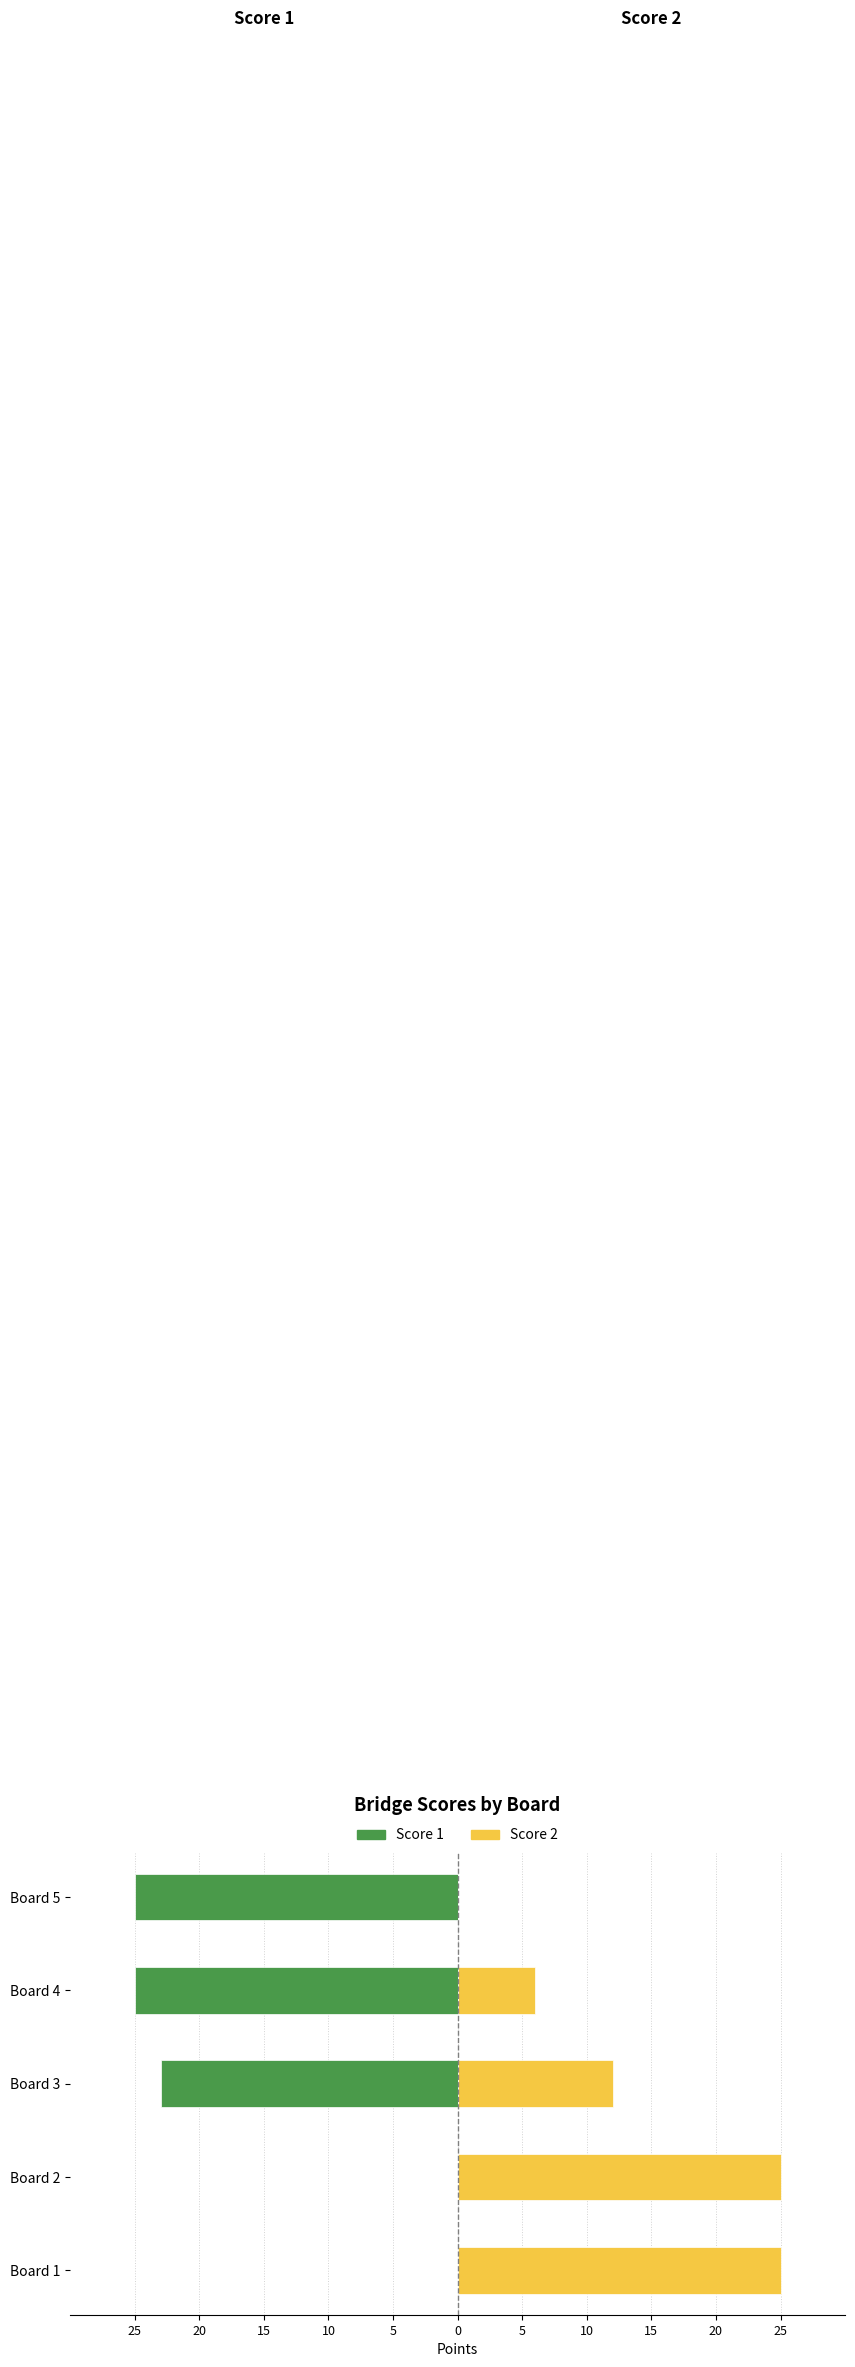

What is the difference between the Score 2 values at Board 5 and Board 1?

25